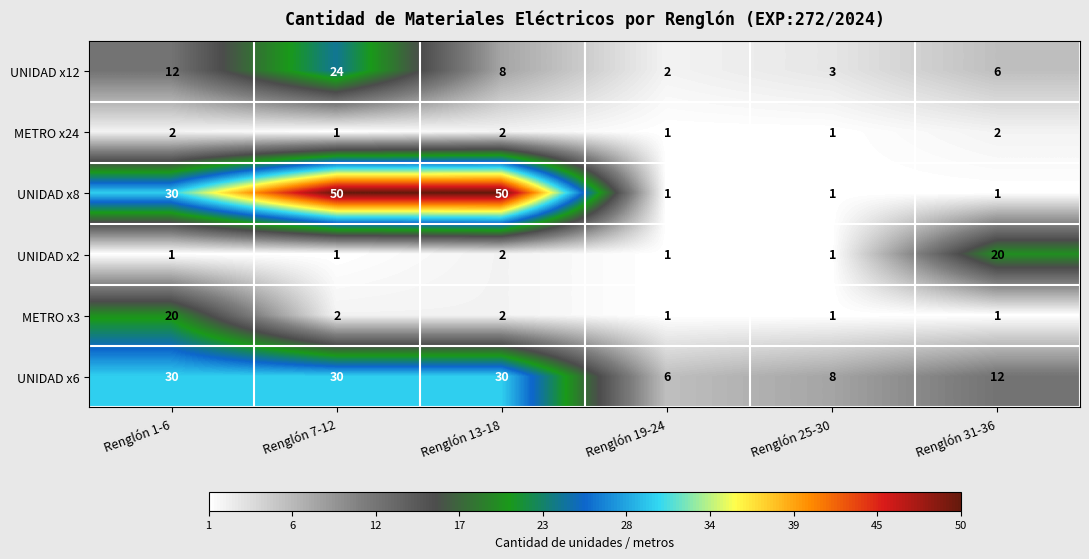

What is the smallest value displayed?

1